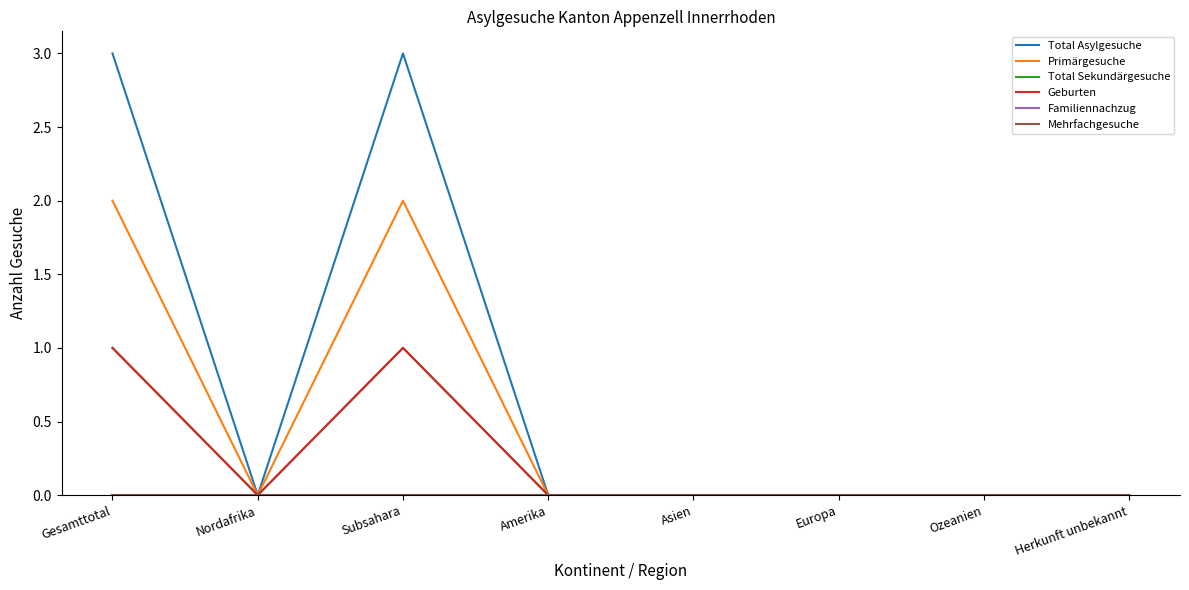

Between Amerika and Subsahara, which is larger?

Subsahara